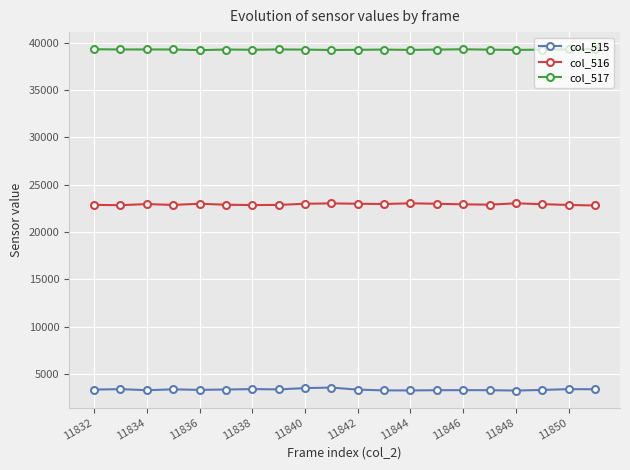

True or false: col_517 has more than 0 interior local peaks.

True